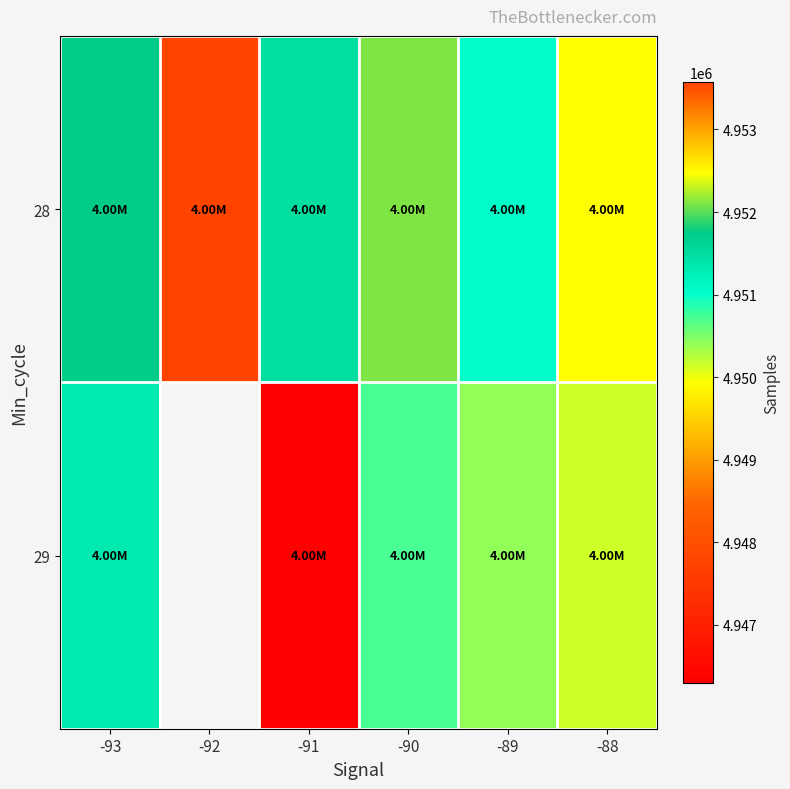

True or false: 29 has a value of 4950156.5 at -88.

True